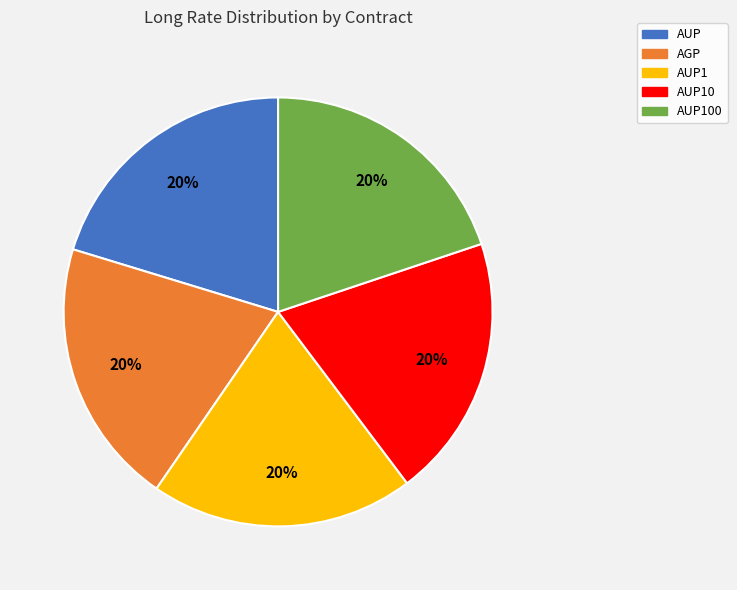

True or false: AUP100 accounts for 34% of the total.

False